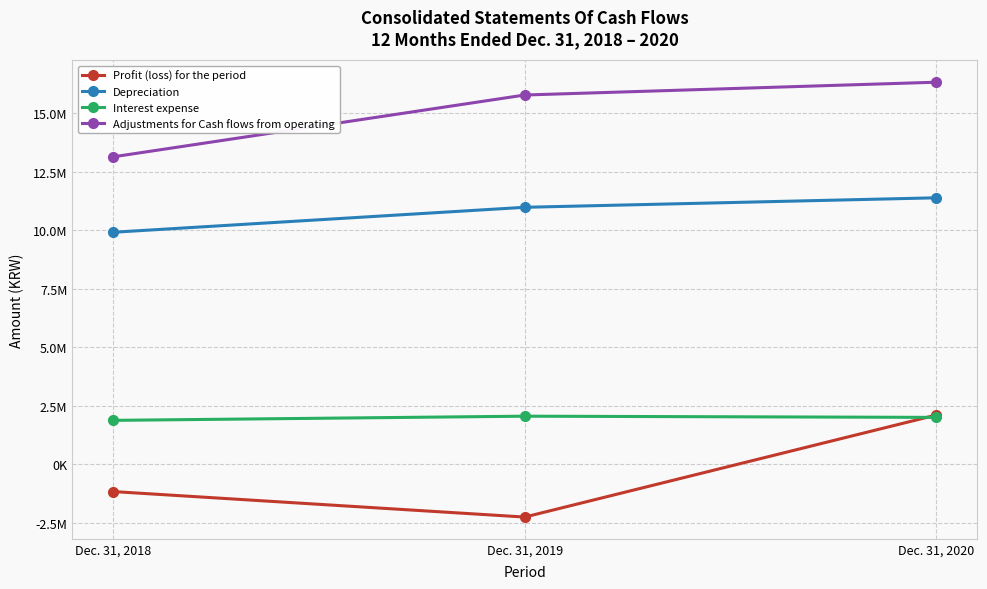

True or false: Profit (loss) for the period has a value of -1174498 at Dec. 31, 2018.

True